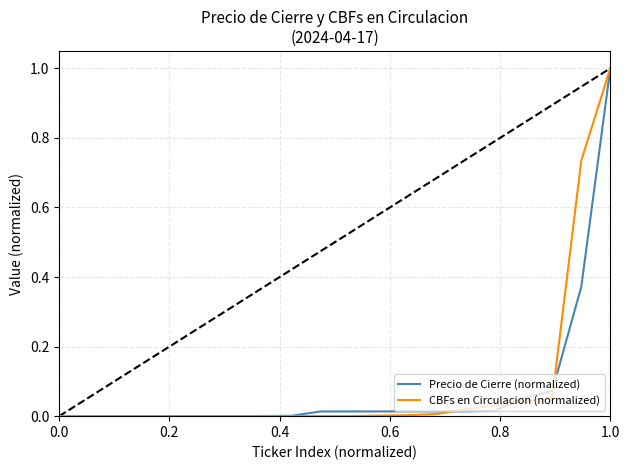

How many lines are shown in the chart?

2